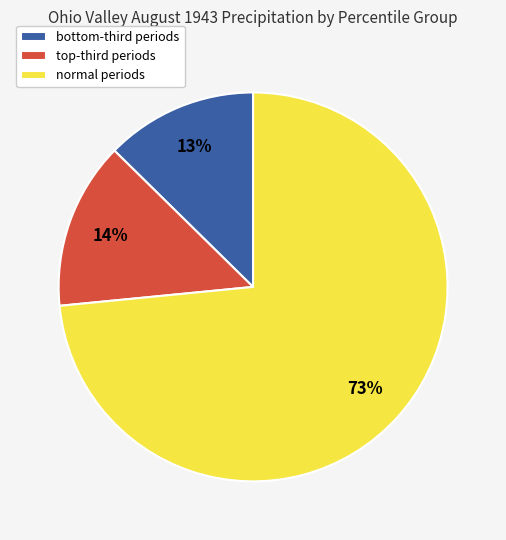

To the nearest percent, what portion does normal periods represent?

73%